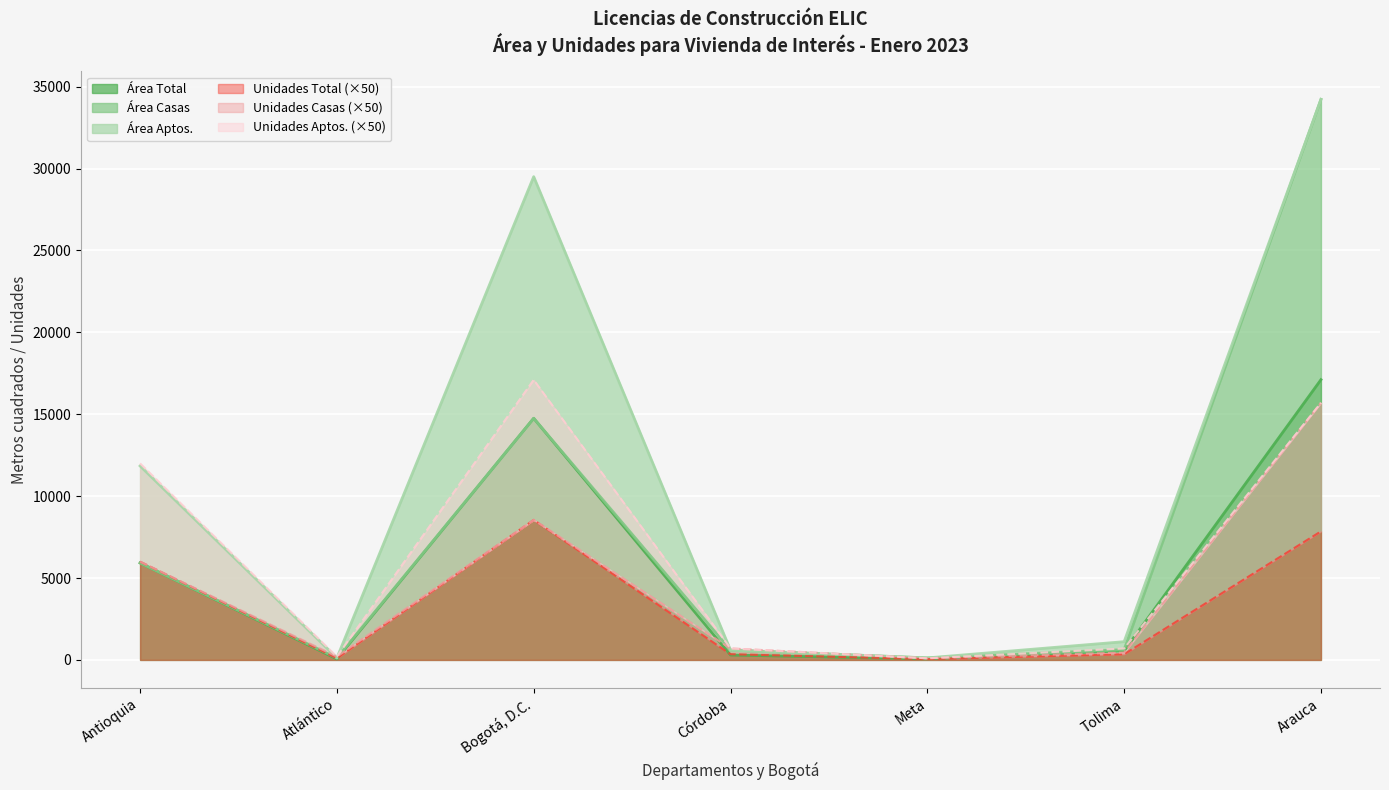

Where is the first local maximum for Unidades Total?

Bogotá, D.C.